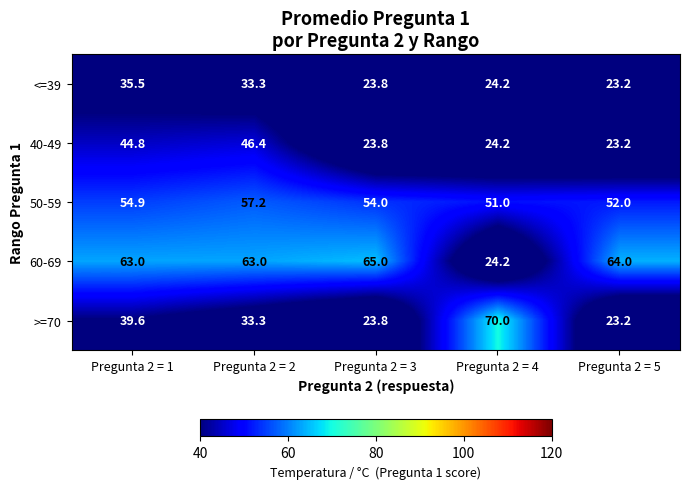

What is the difference between the second highest and minimum values in the 60-69 series?

39.8